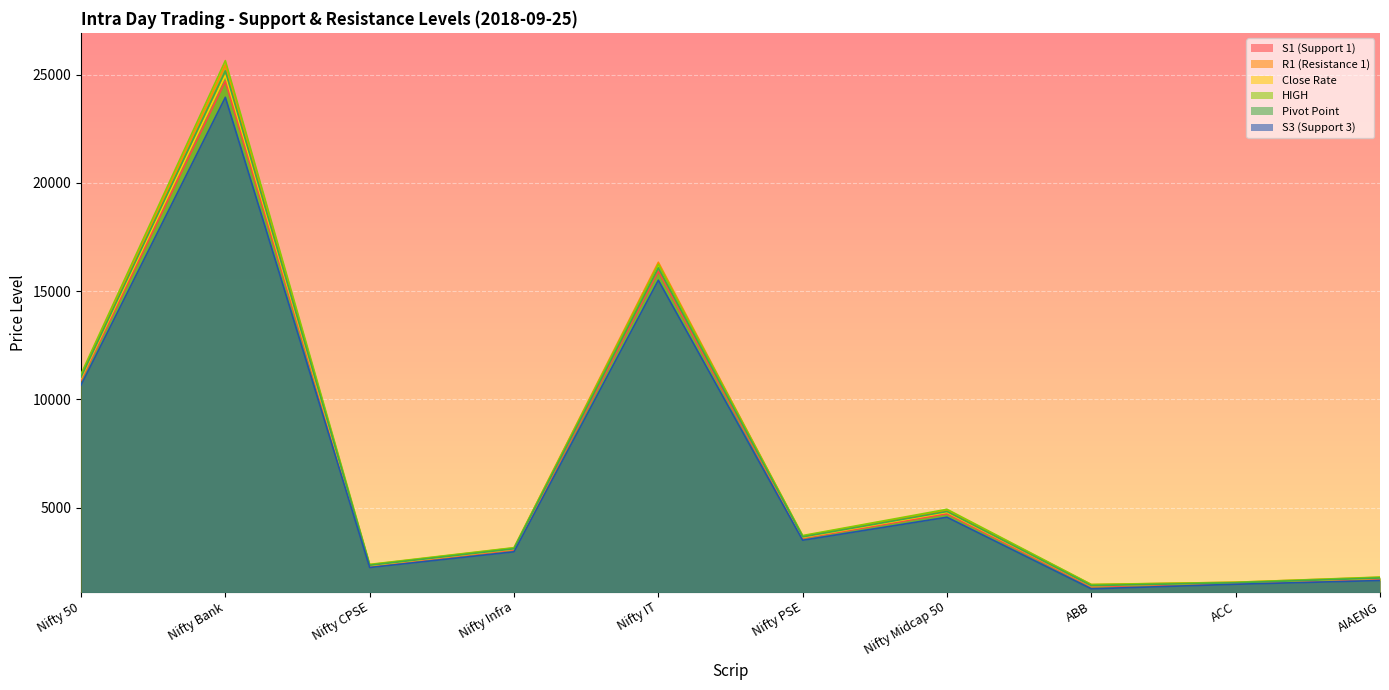

Which series has the largest range (max minus min)?

HIGH